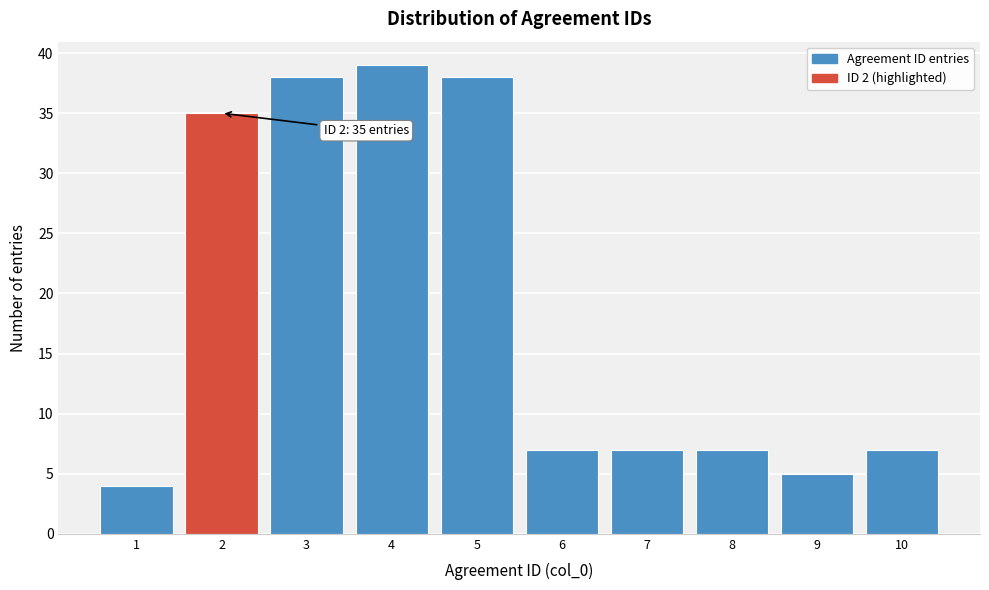

Reading left to right, what are all the values shown in this chart?

4	35	38	39	38	7	7	7	5	7